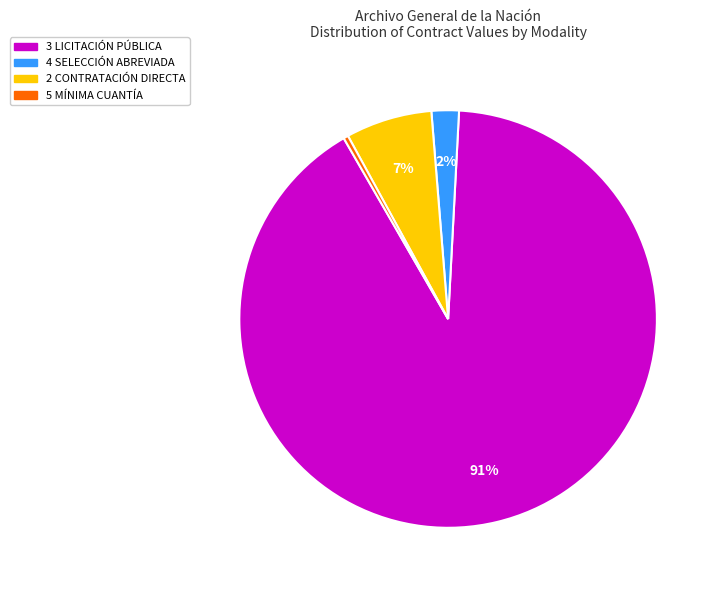

Count the number of slices in the pie.

4